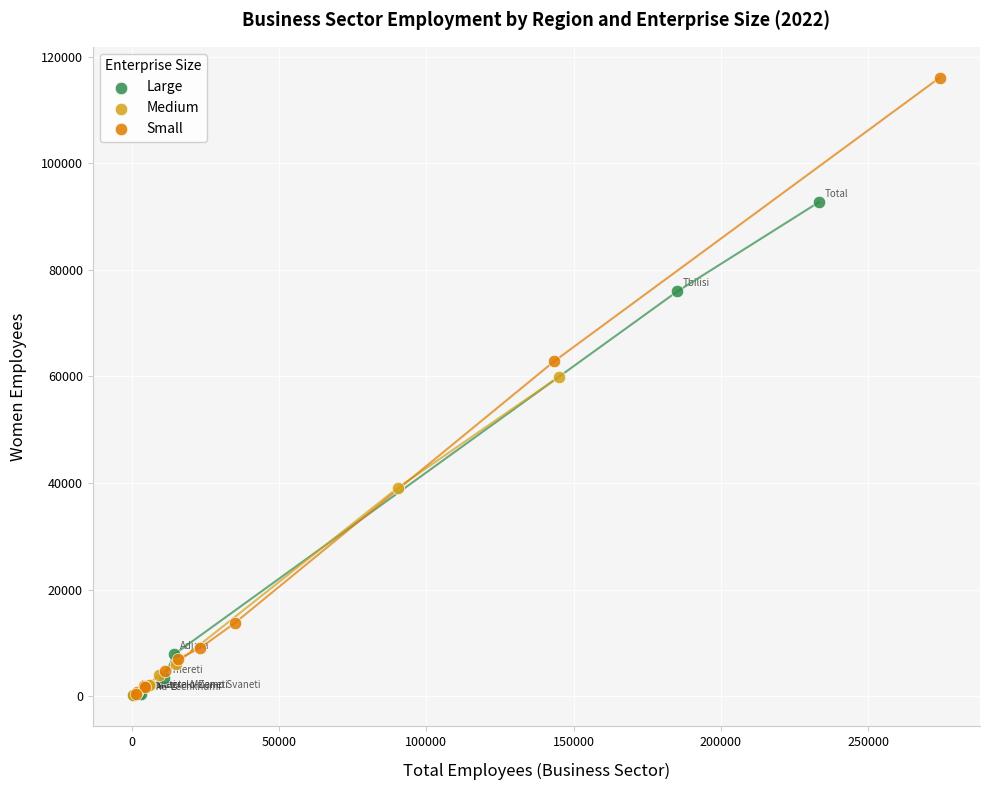

Which series contains the highest Y value?

Small